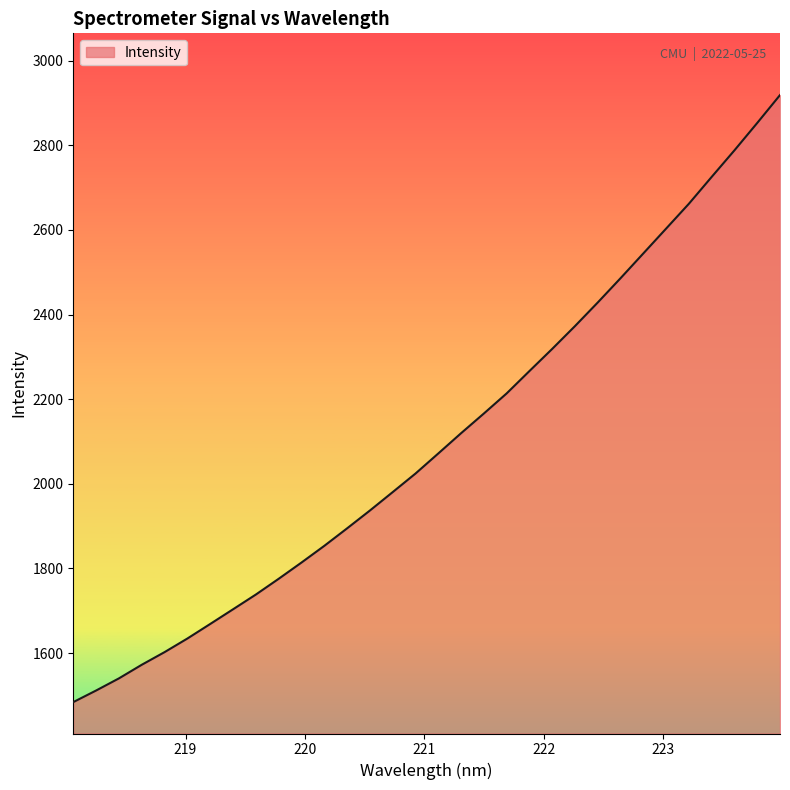

What is the greatest value displayed?

2918.7